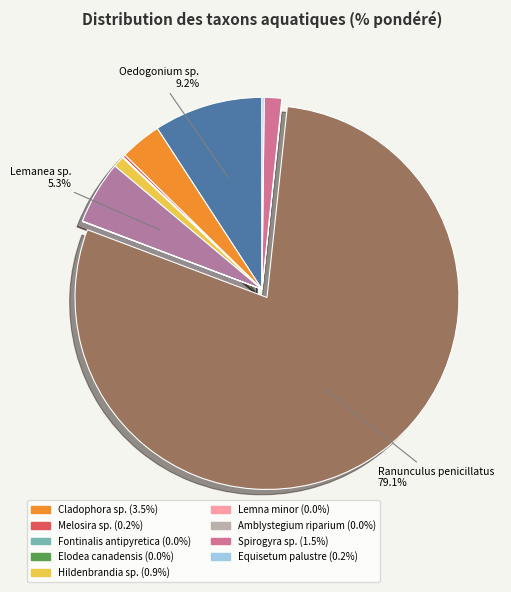

Which slice represents more than half of the pie?

Ranunculus penicillatus